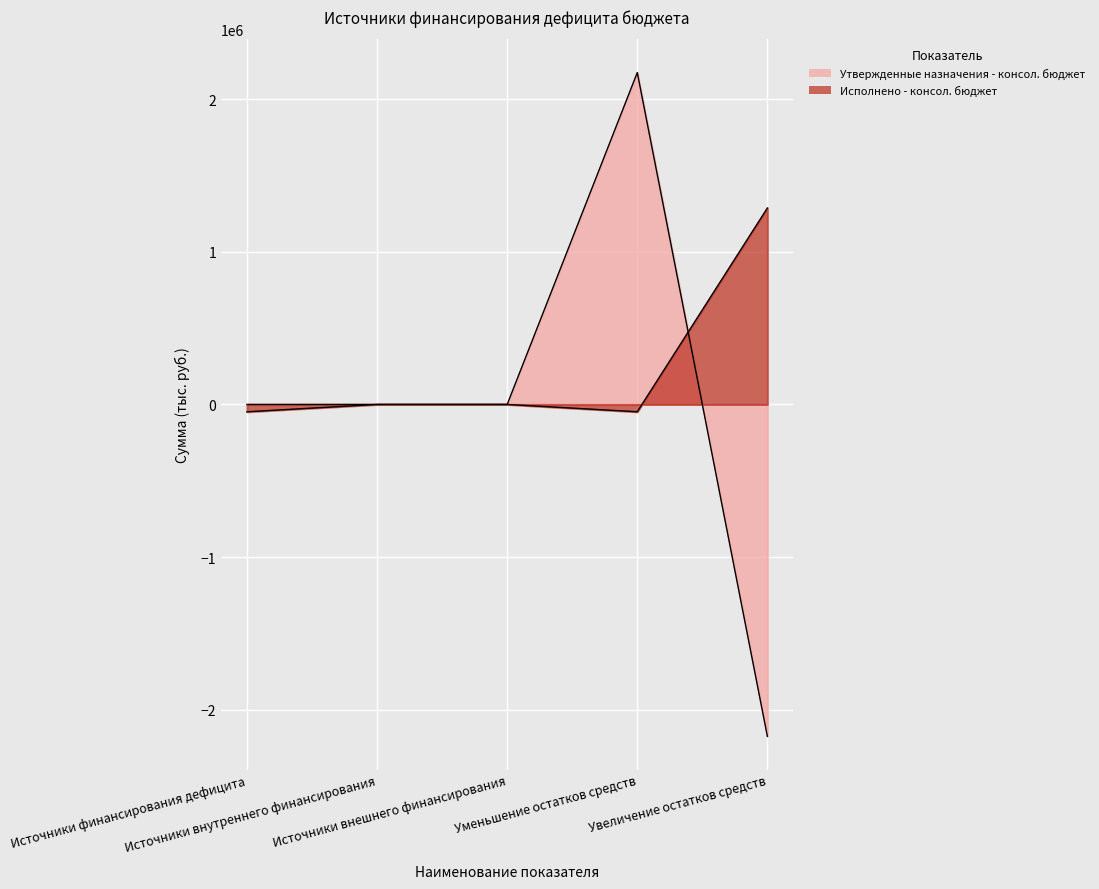

How many interior local valleys does the Исполнено - консол. бюджет series have?

1